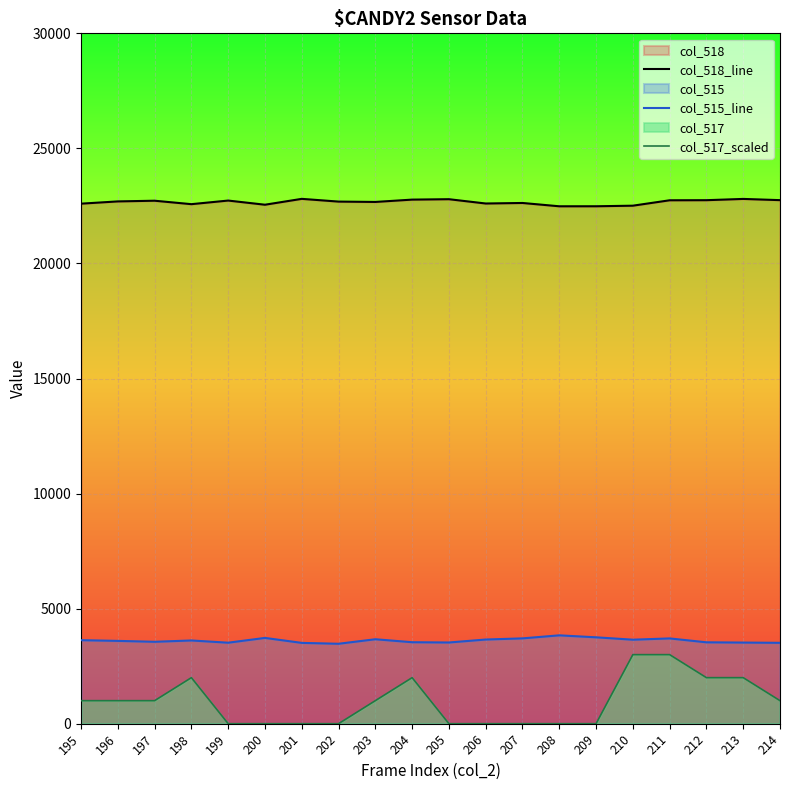

Is it true that col_515_line equals 3657 at 206?

True